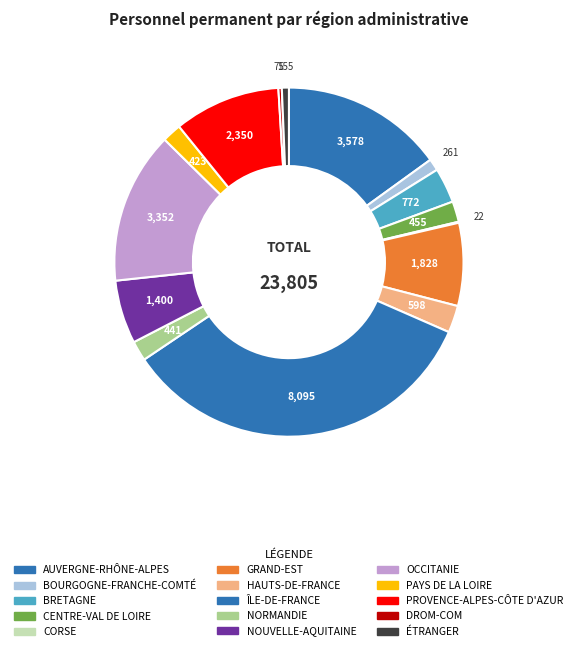

Does GRAND-EST represent more than half of the total?

No